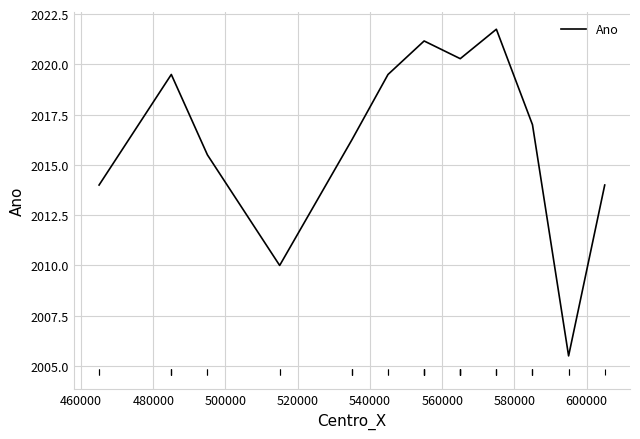

What is the minimum value shown in the chart?

2005.5